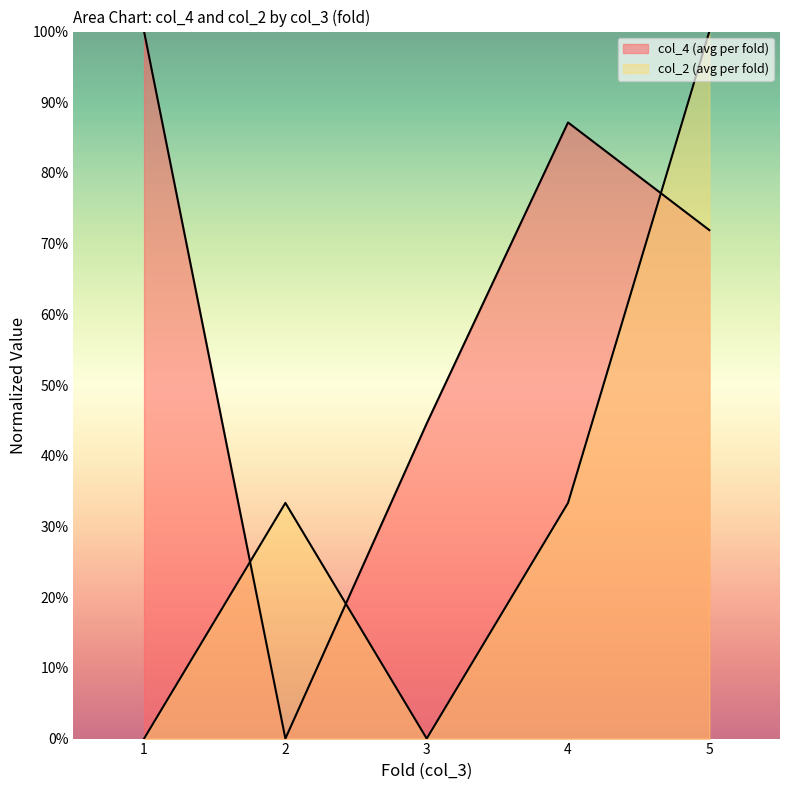

Which label corresponds to the smallest value in the chart?

2